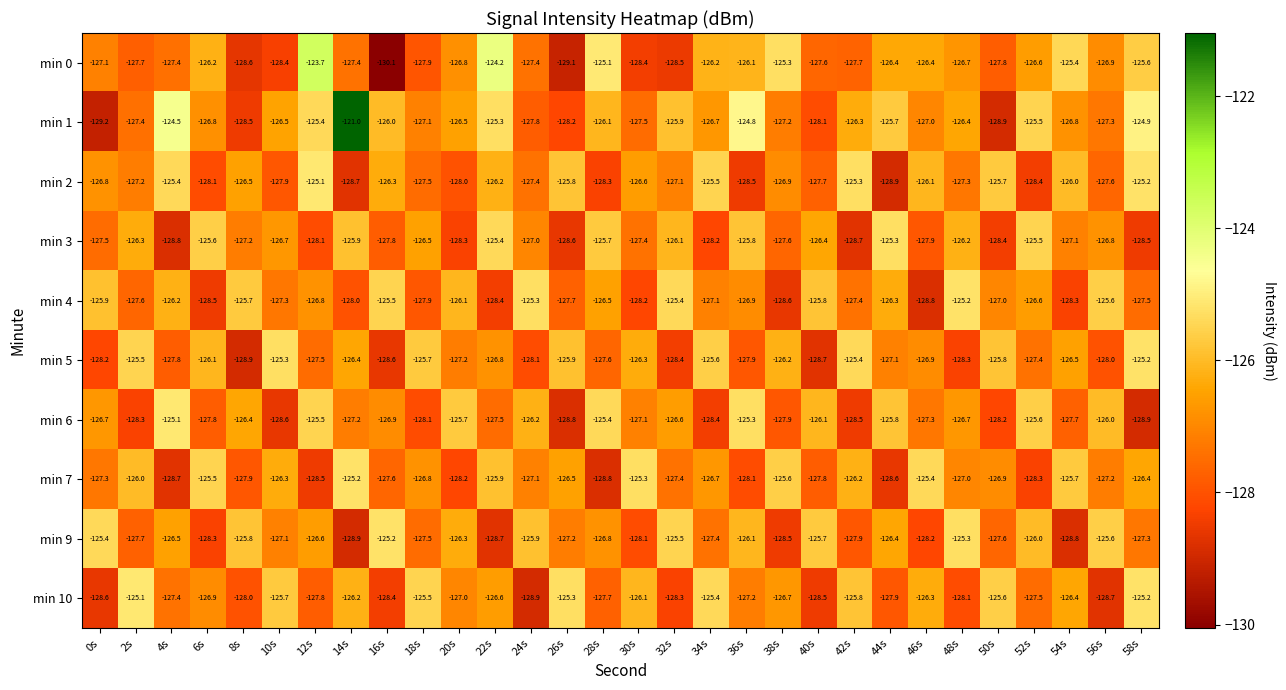

What is the sum of the min 7 values at 2s and 14s?

-251.2